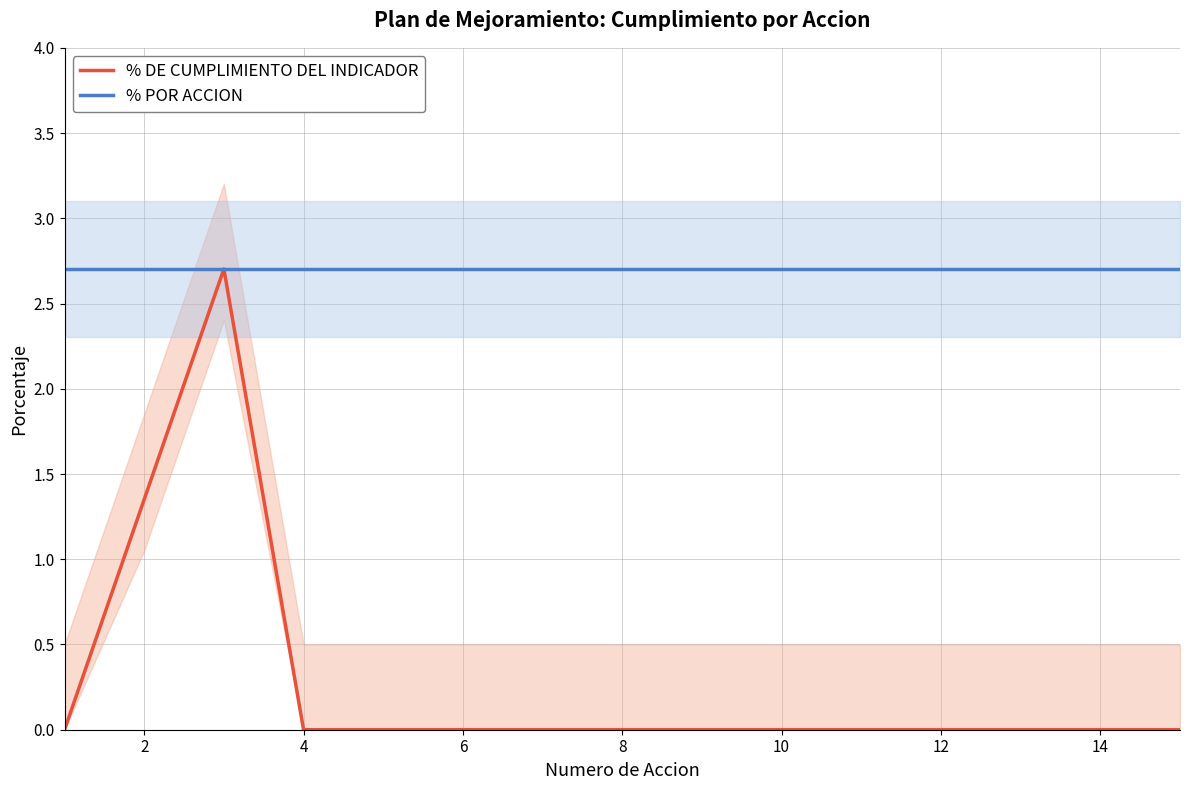

True or false: % POR ACCION has a value of 2.7 at 12.

True